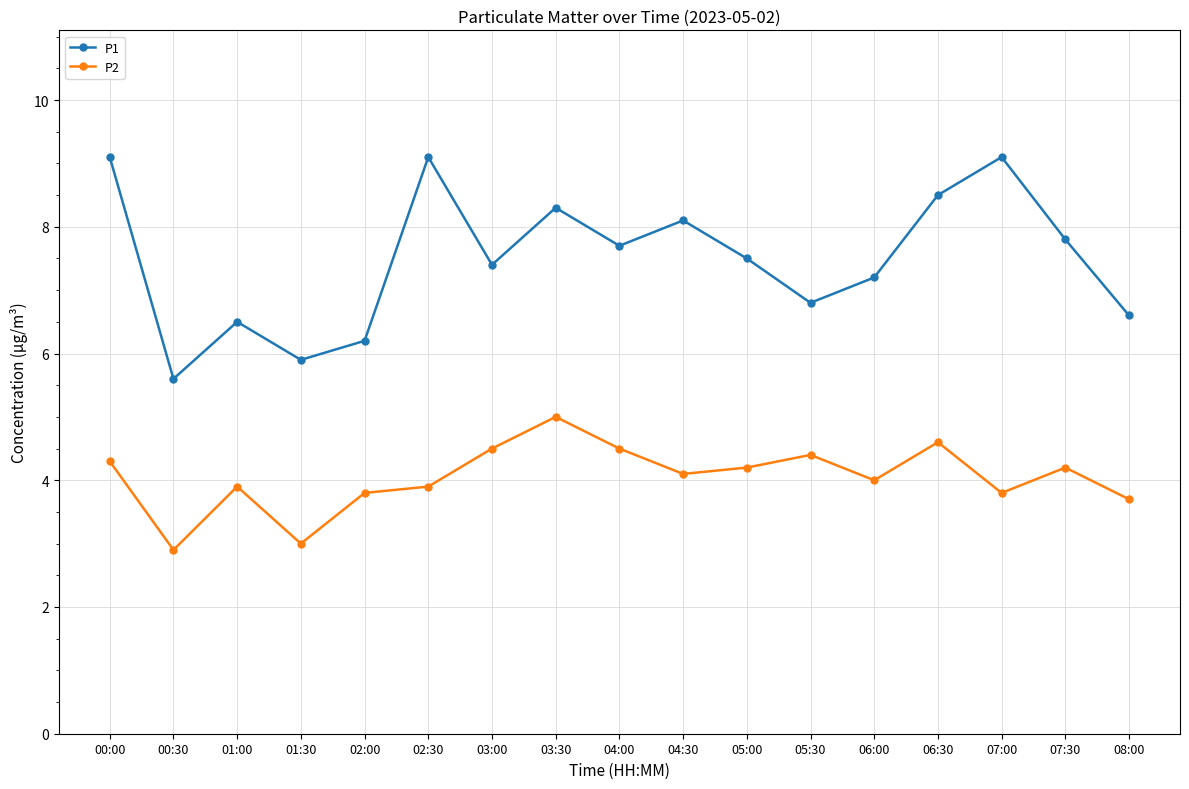

What are all the series names shown in the legend?

P1, P2